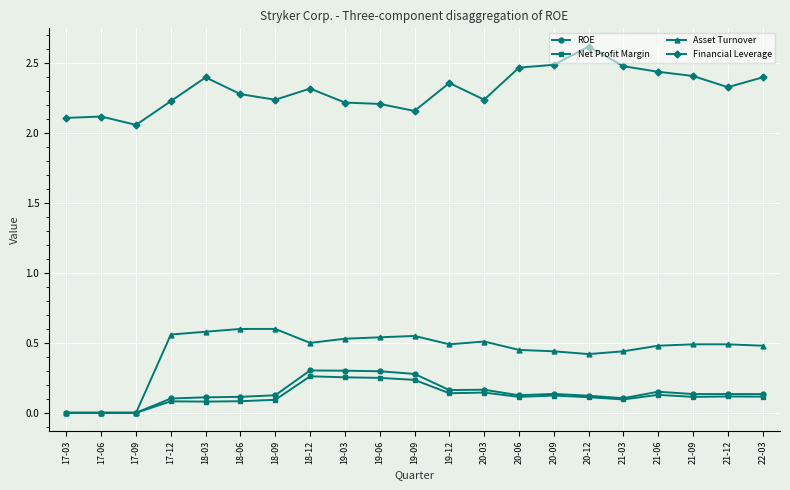

What is the total value across all series at 17-12?

3.0